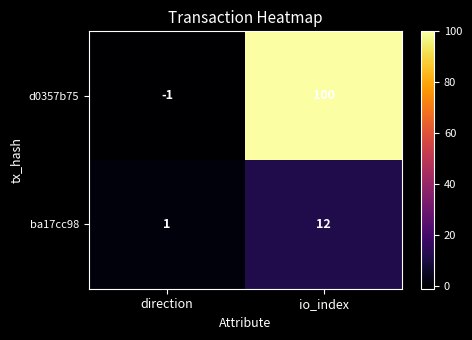

Which label corresponds to the largest value in the chart?

io_index